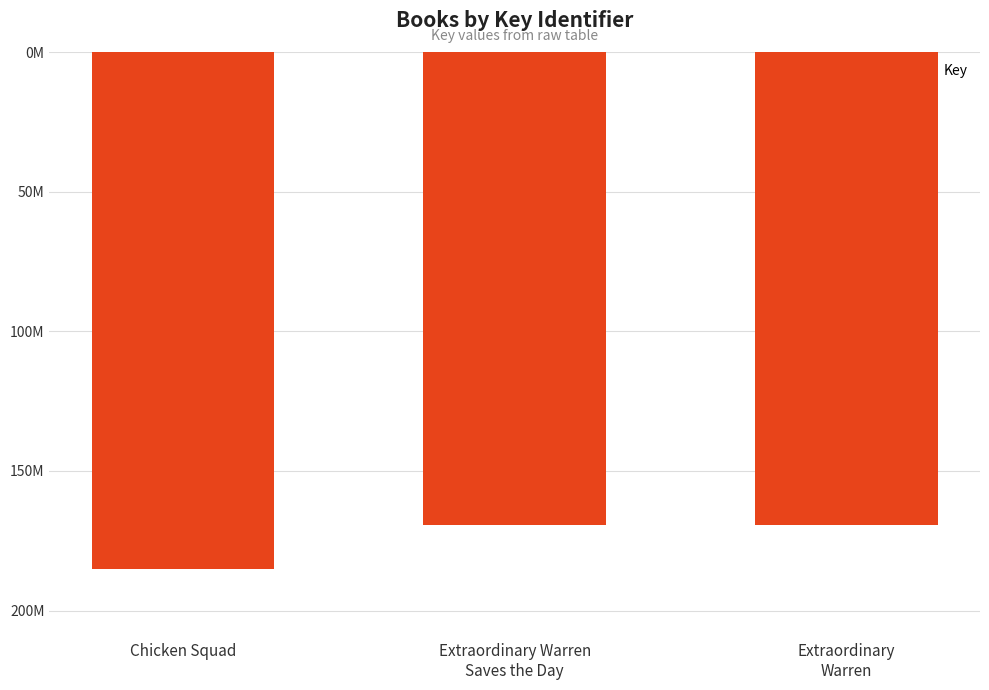

Approximately how many times larger is the value at Extraordinary Warren
Saves the Day compared to Extraordinary
Warren?

1.0